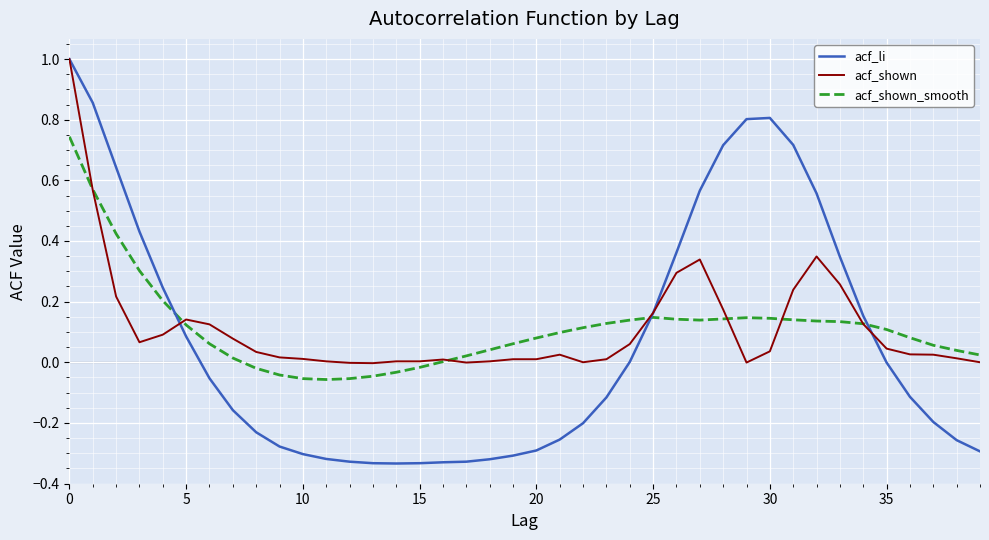

What is the maximum value for acf_shown?

1.0